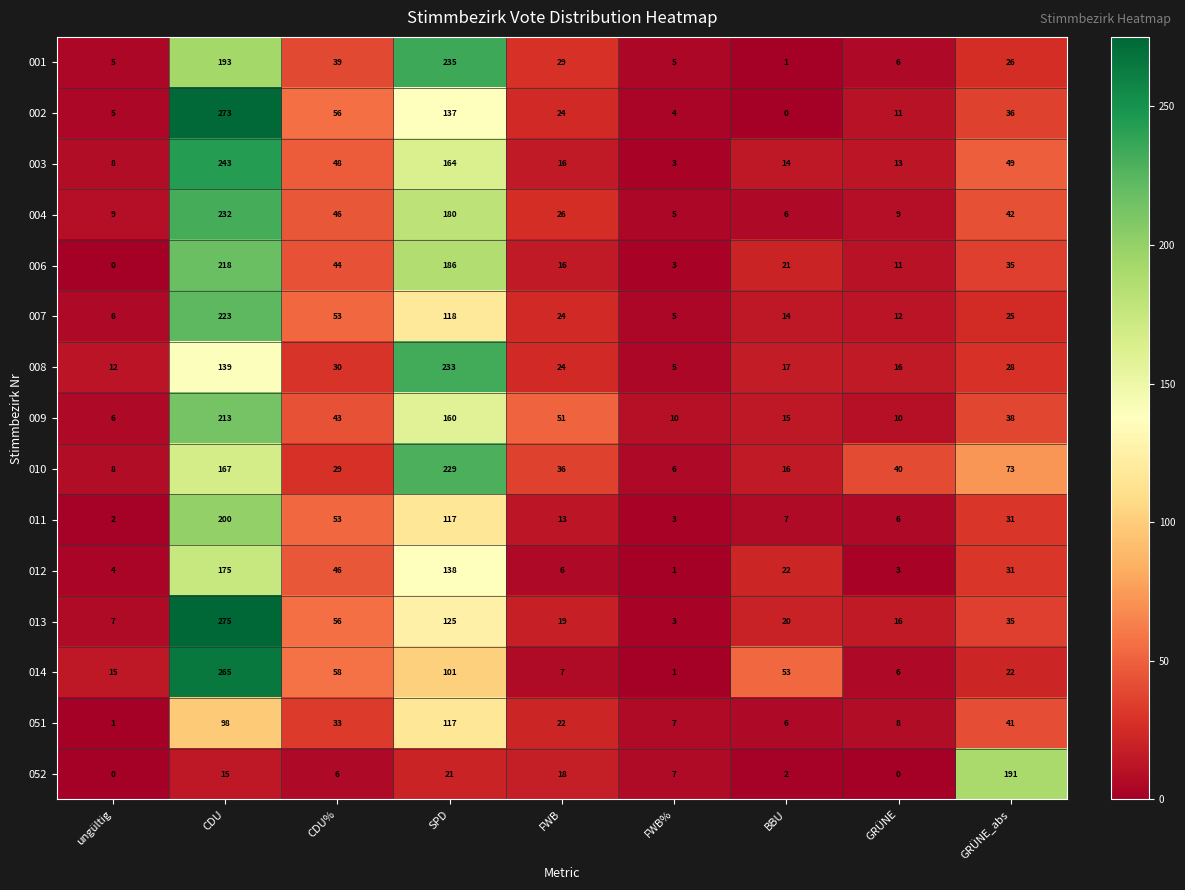

What is the difference between the 003 values at BBU and CDU%?

34